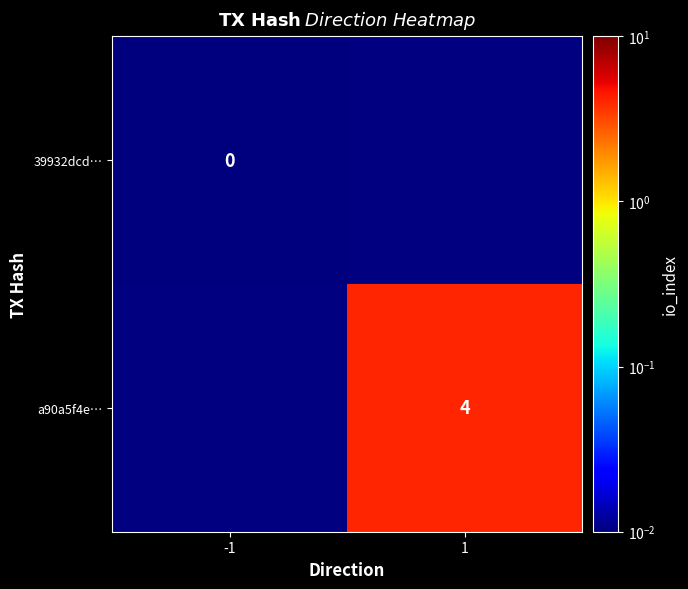

Is the value of 39932dcd… at -1 greater than the value of a90a5f4e… at 1?

No